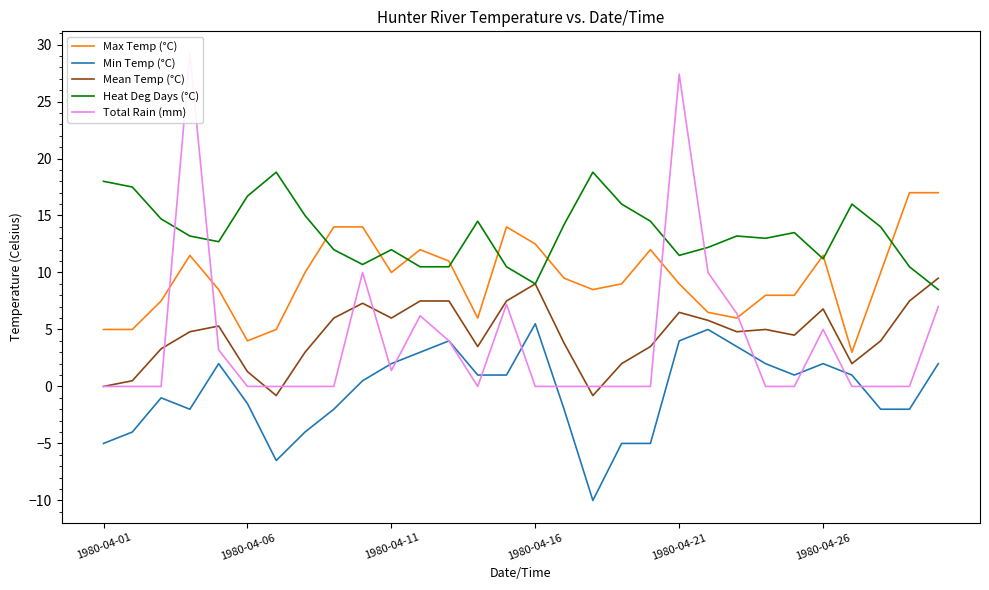

True or false: Max Temp (°C) has a value of 12.5 at 1980-04-16.

True